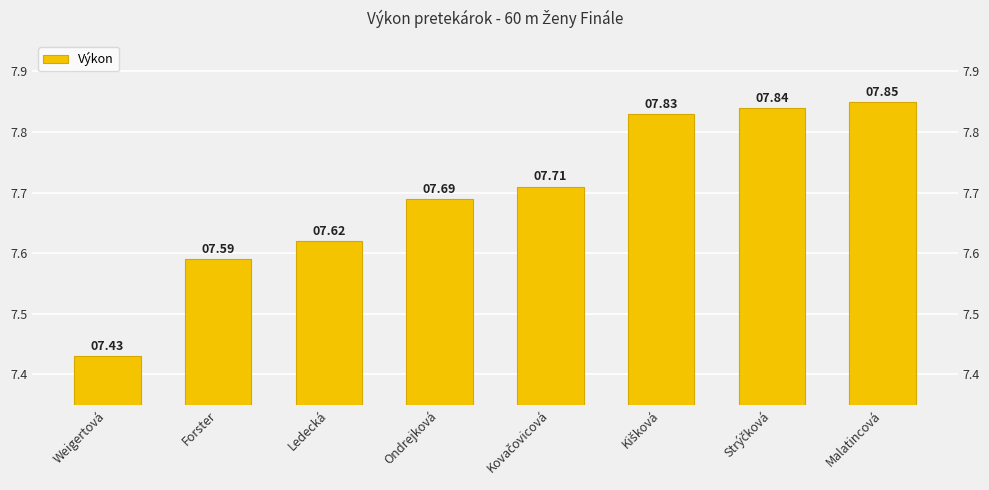

Between Kovačovicová and Kišková, which is larger?

Kišková